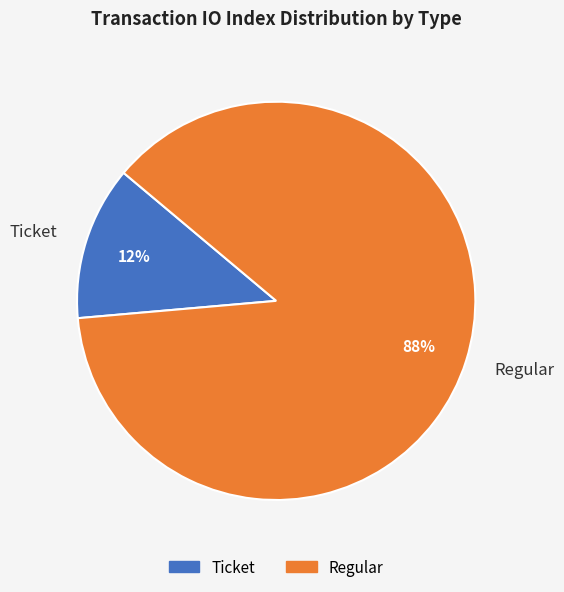

Is there any slice that represents more than half of the pie?

Yes